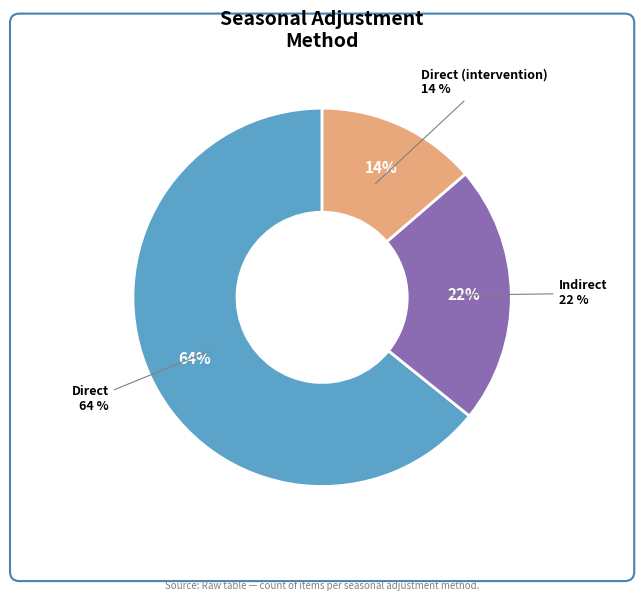

What is the total percentage of Indirect and Direct?

86.3%